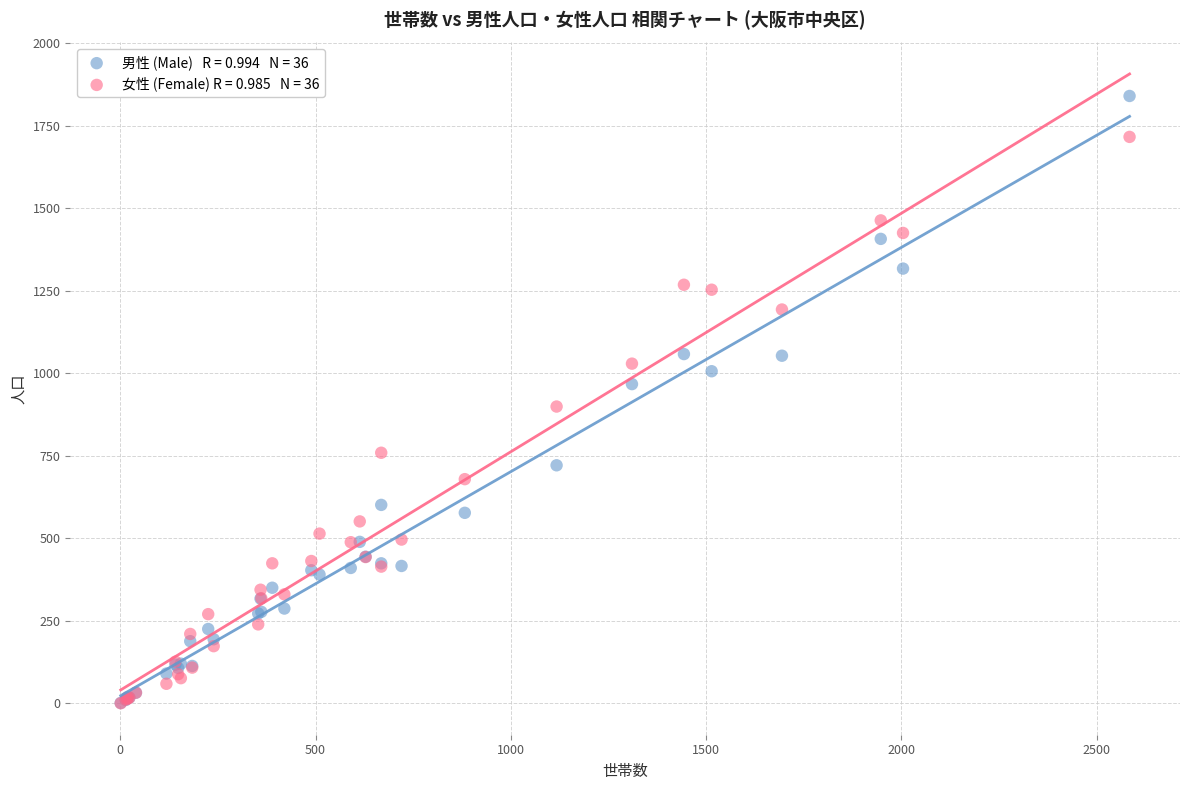

Across all series, what Y value is closest to 920?

899